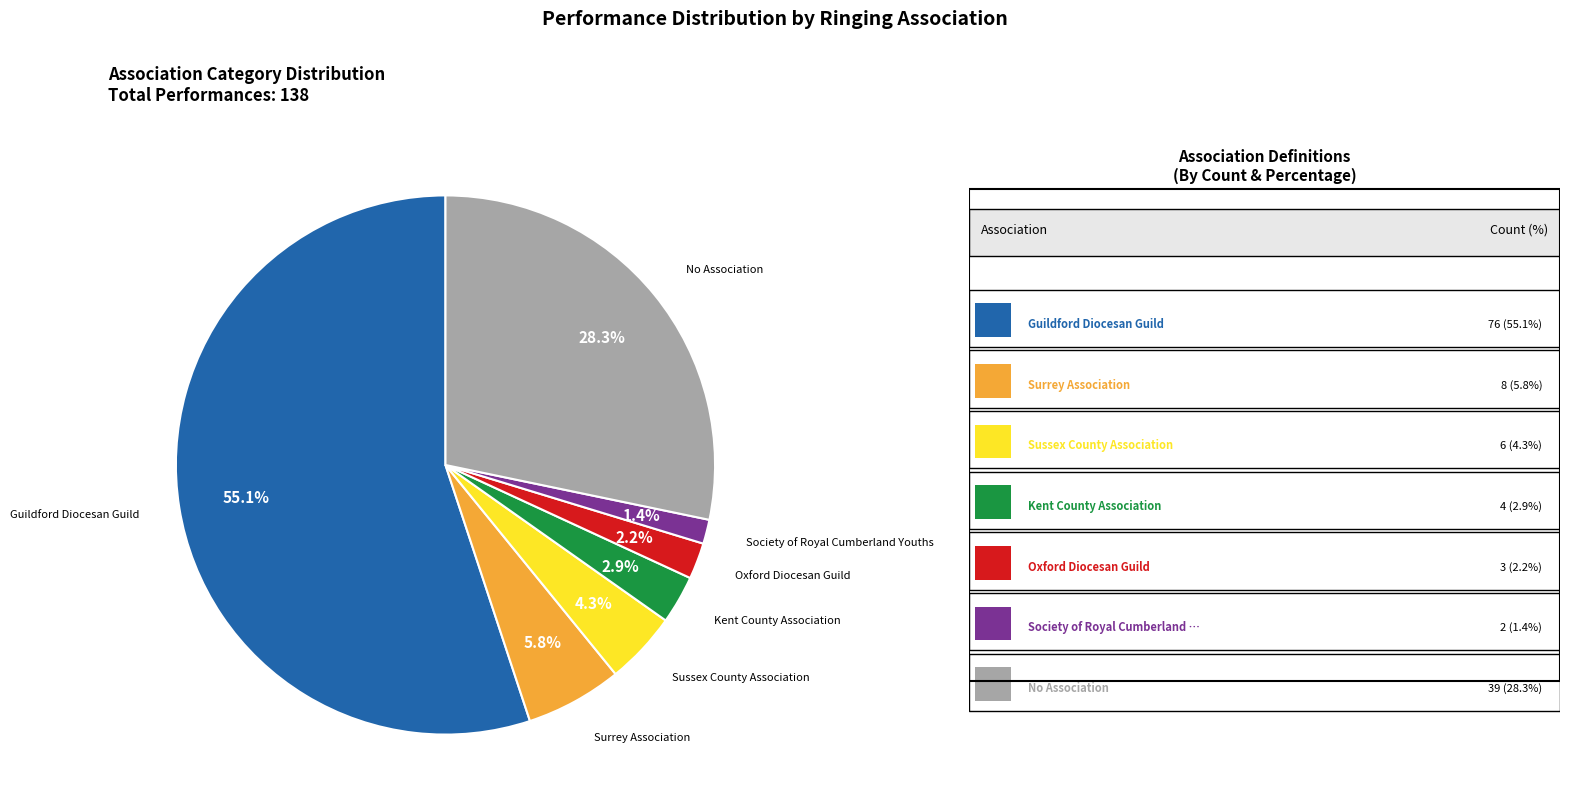

Does any single category account for the majority?

Yes